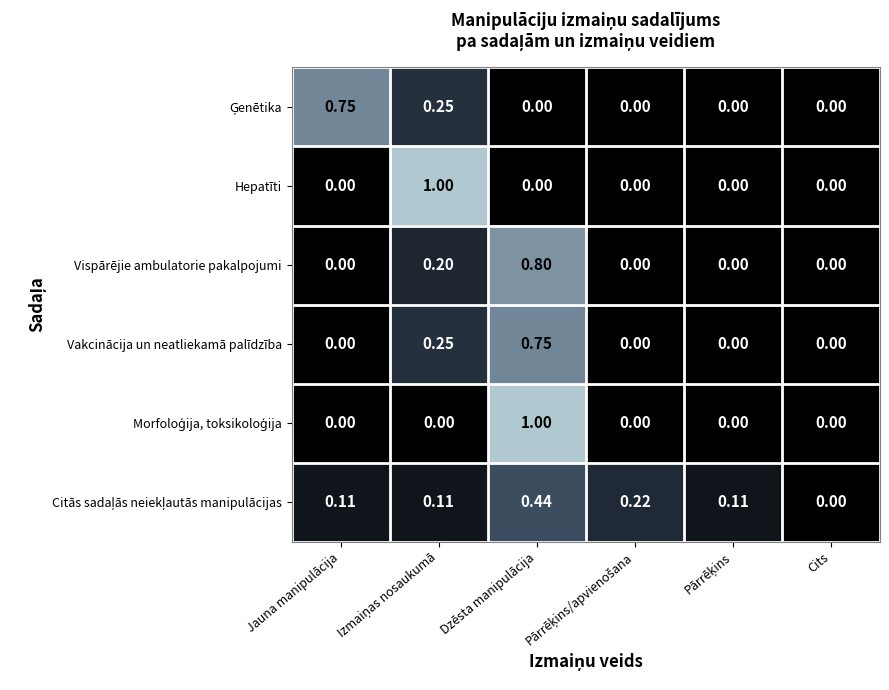

How many categories are shown in the chart?

6